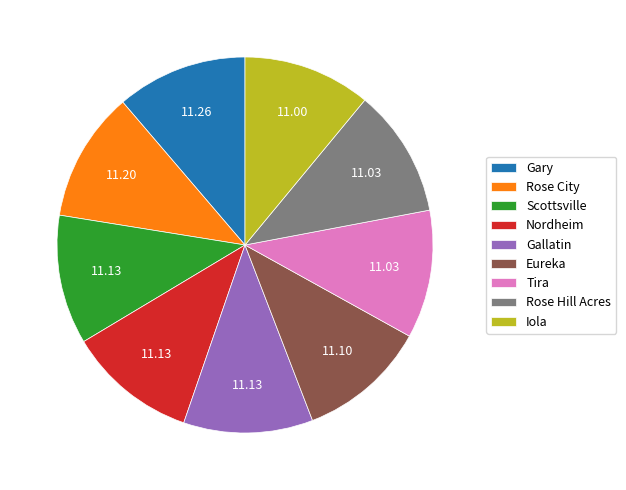

Does any single category account for the majority?

No